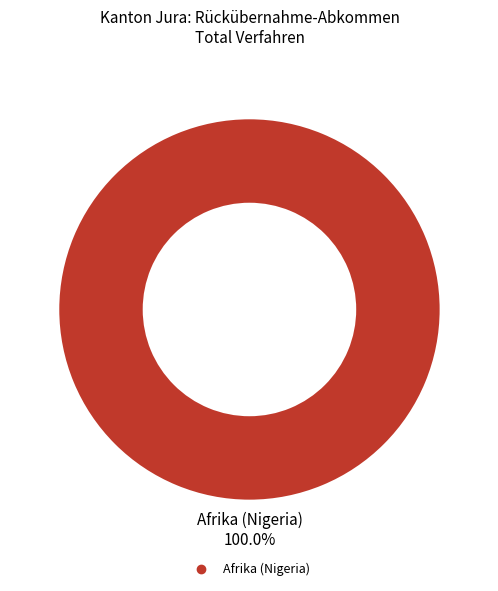

Is there any slice that represents more than half of the pie?

Yes